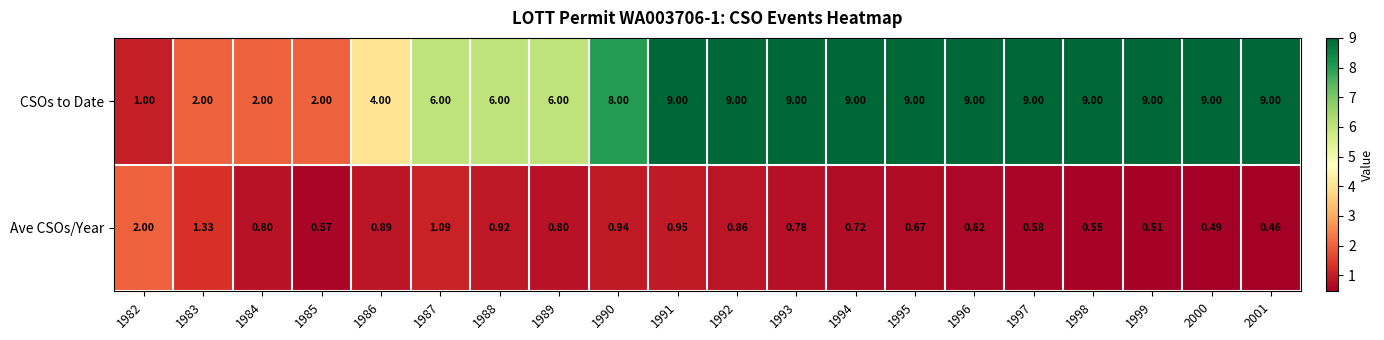

Count the number of categories in the chart.

20